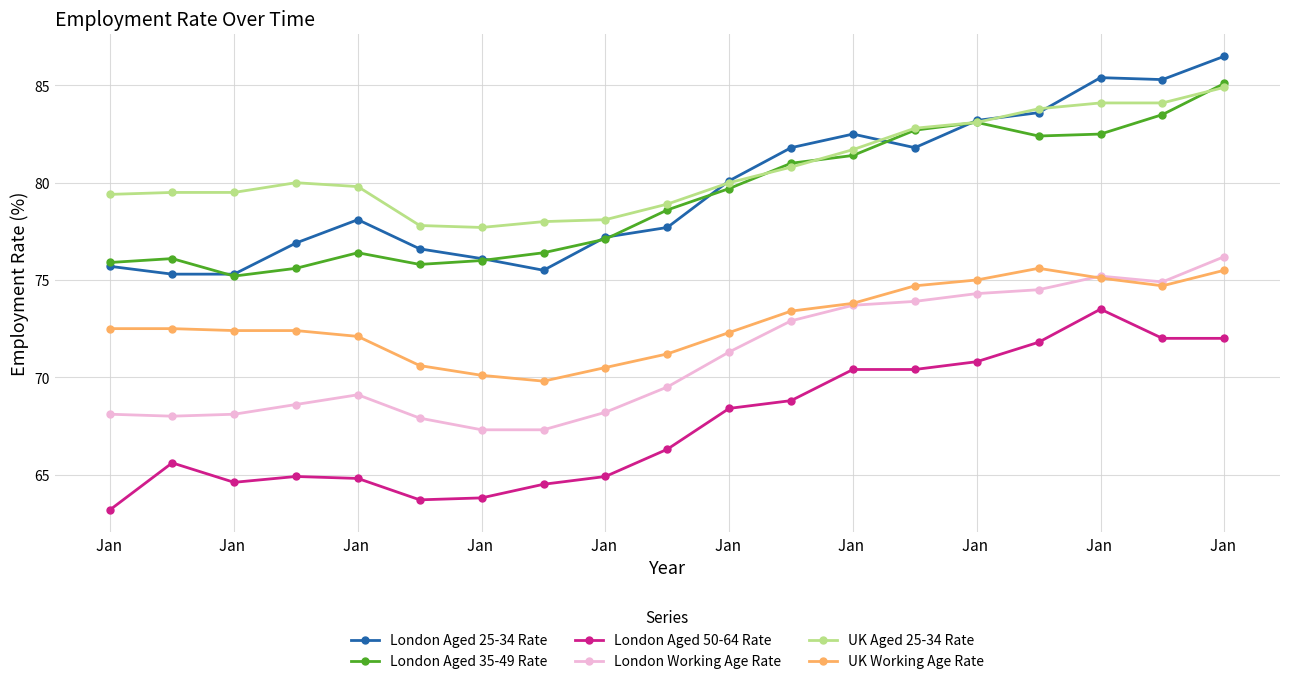

True or false: London Aged 25-34 Rate and London Aged 50-64 Rate intersect in this chart.

False